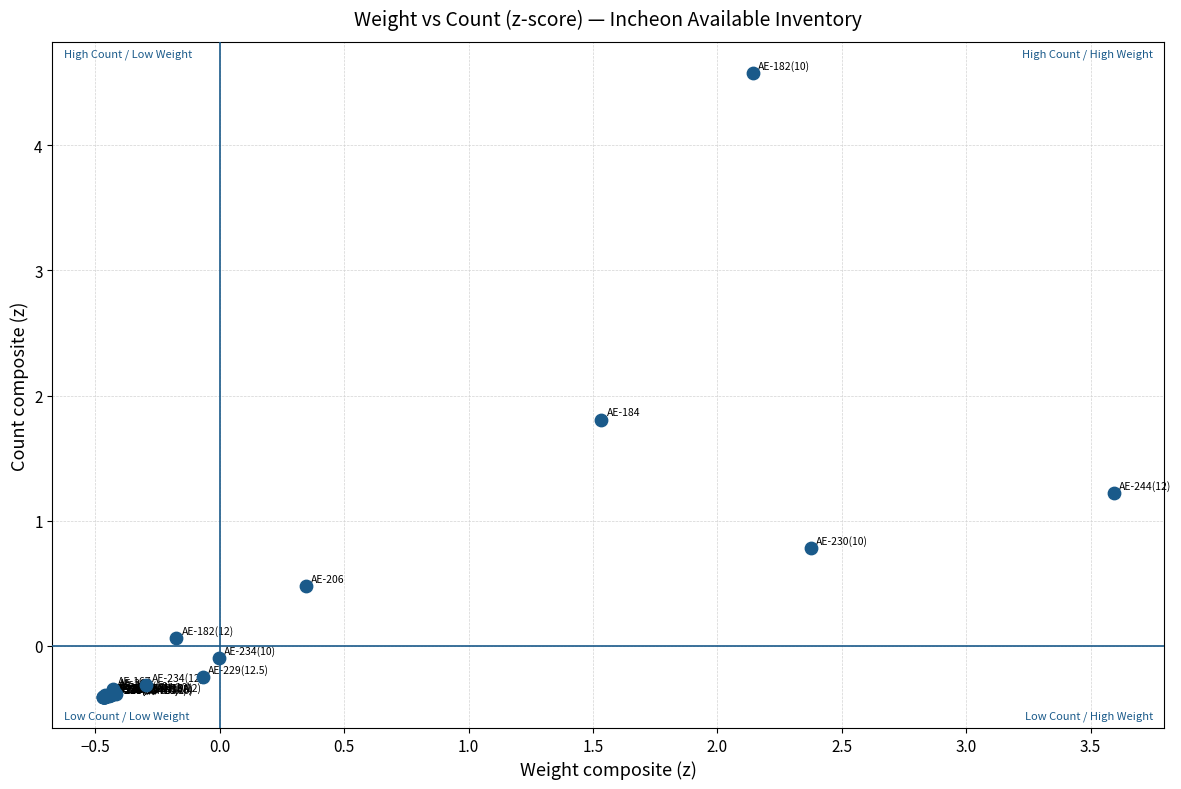

What Y value in the scatter plot is closest to 2?

1.8